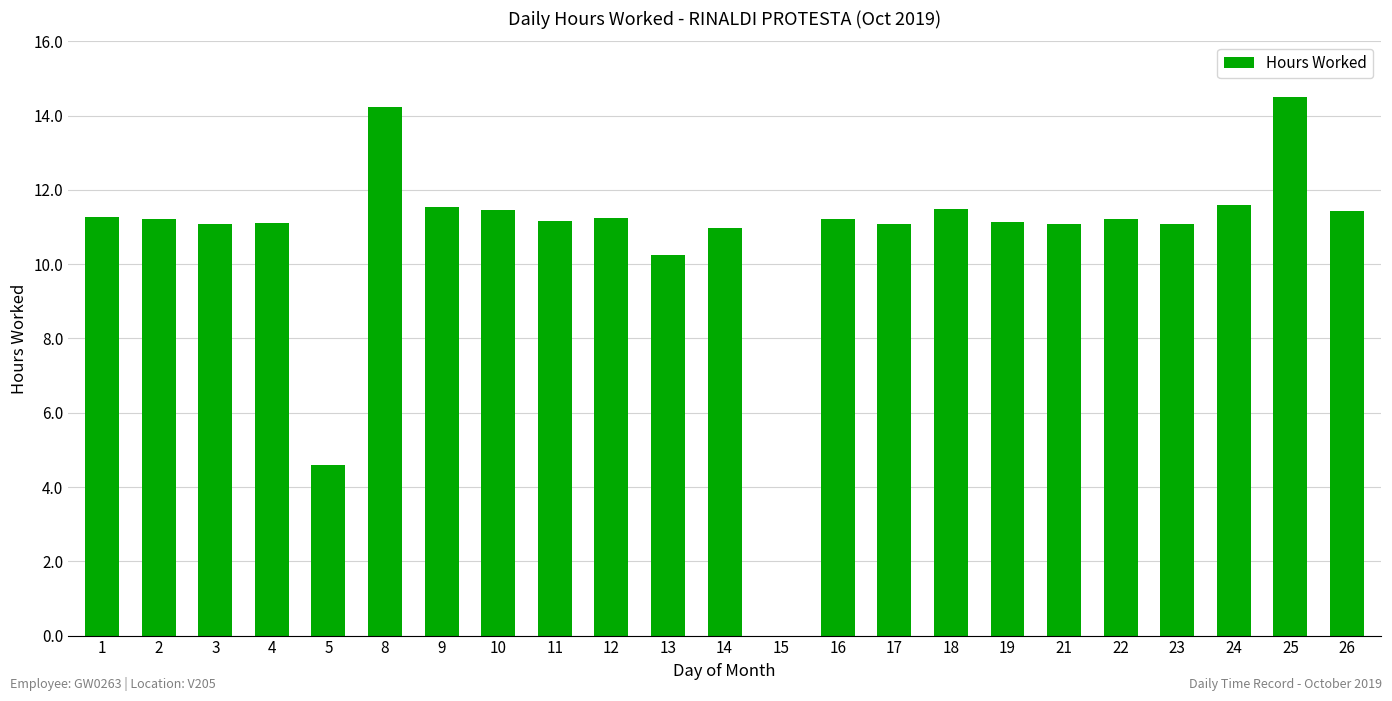

Count the number of categories in the chart.

23